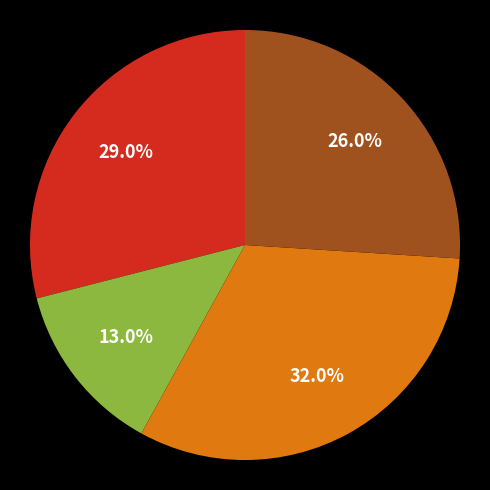

To the nearest percent, what is the average slice percentage?

25%